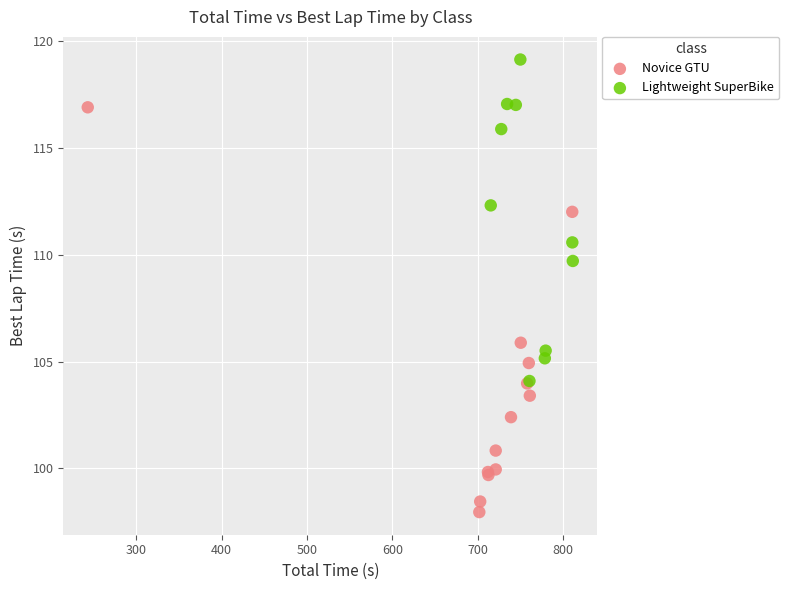

Which series reaches the maximum Y coordinate?

Lightweight SuperBike